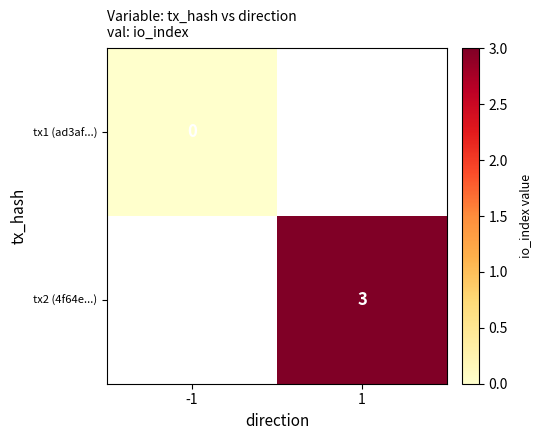

True or false: tx2 (4f64e...) has a value of 3 at 1.

True